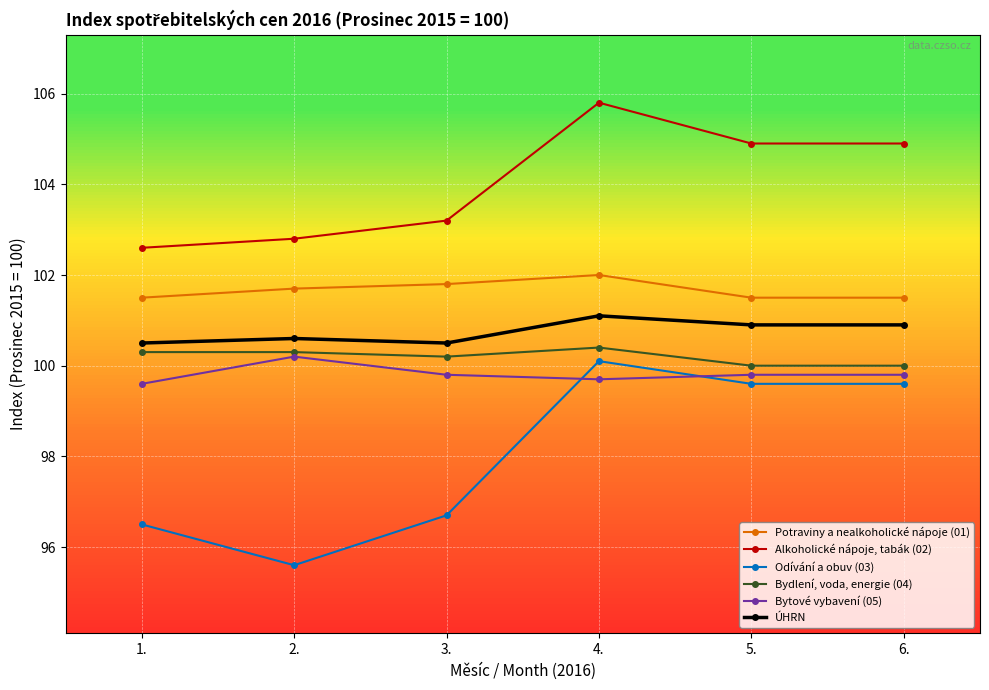

Is it true that Bytové vybavení (05) equals 141.3 at 3.?

False